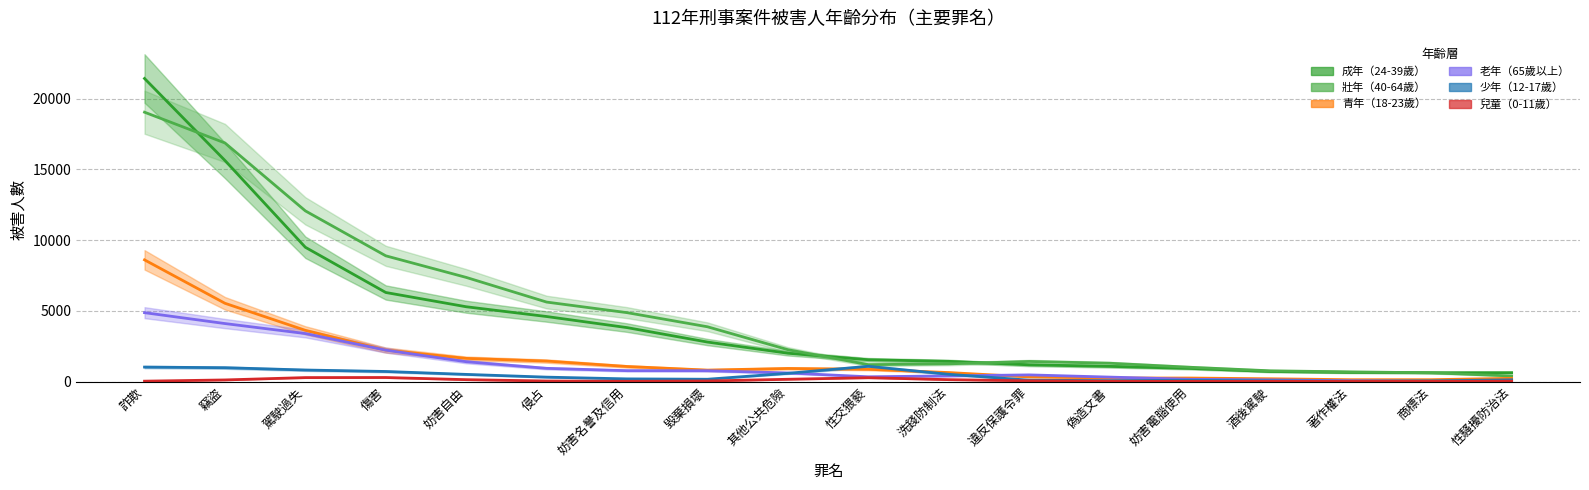

What is the value of the 老年（65歲以上） point at the 1st from the left?

4870.4